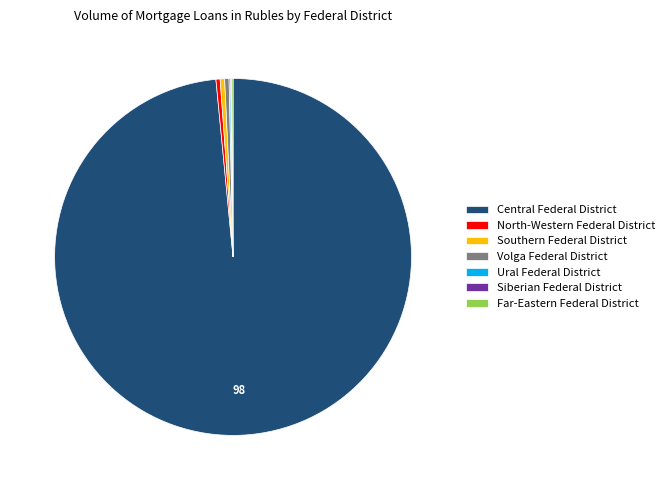

Which category has the biggest portion of the pie?

Central Federal District